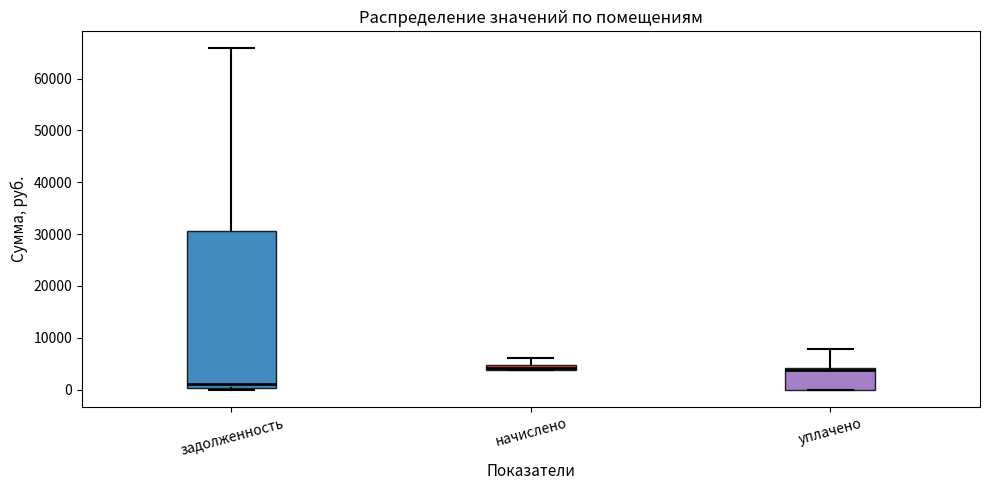

Where is the upper edge of the box for задолженность on the y-axis? The values are not printed on the chart, so give them approximately, as read against the axis.

31000